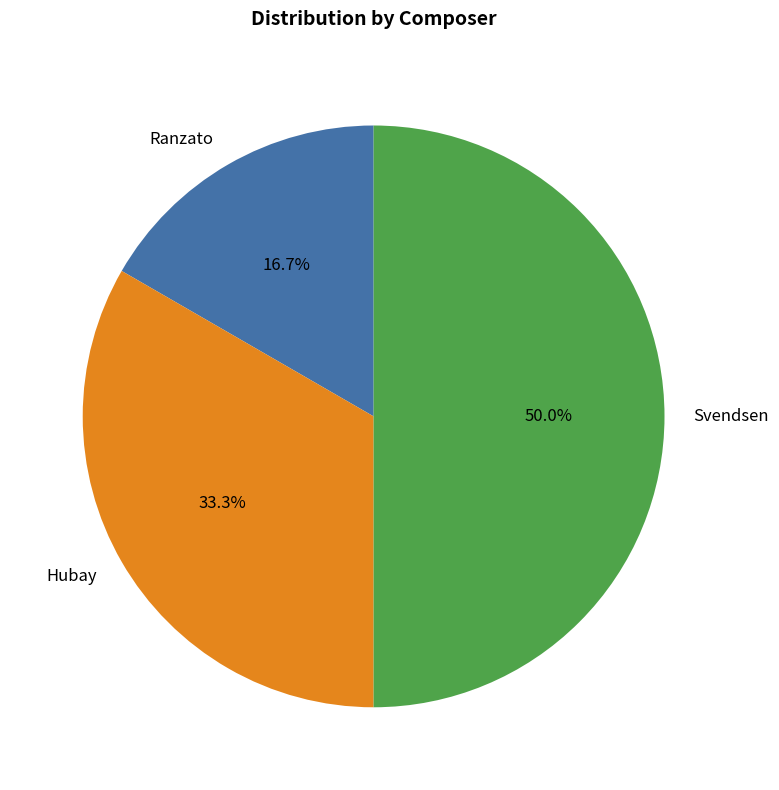

The Svendsen slice represents 59% of the pie. True or false?

False